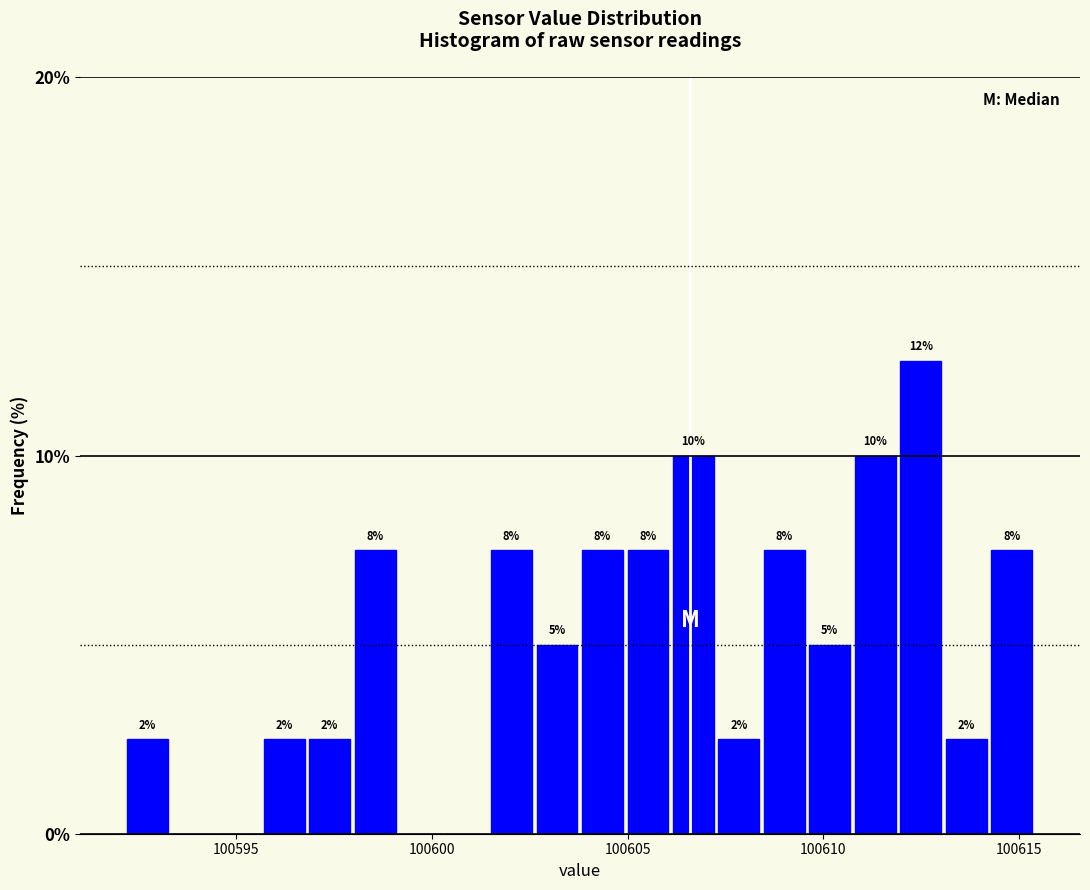

Around what value on the x-axis is the tallest bar? Give the approximate position of its centre, as read against the axis.

100612.5